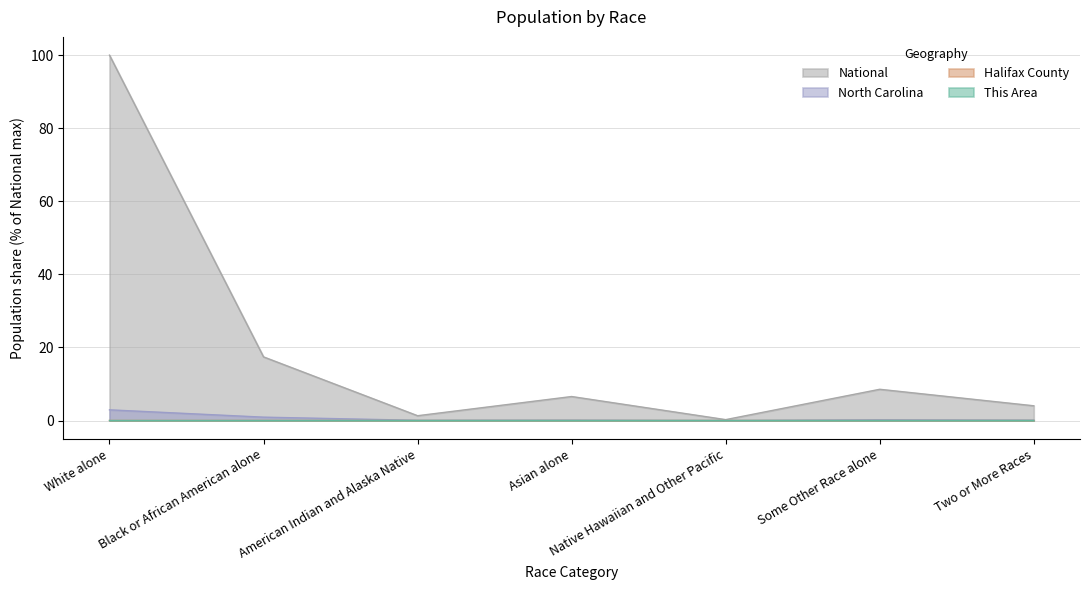

True or false: North Carolina and This Area cross at least once.

False